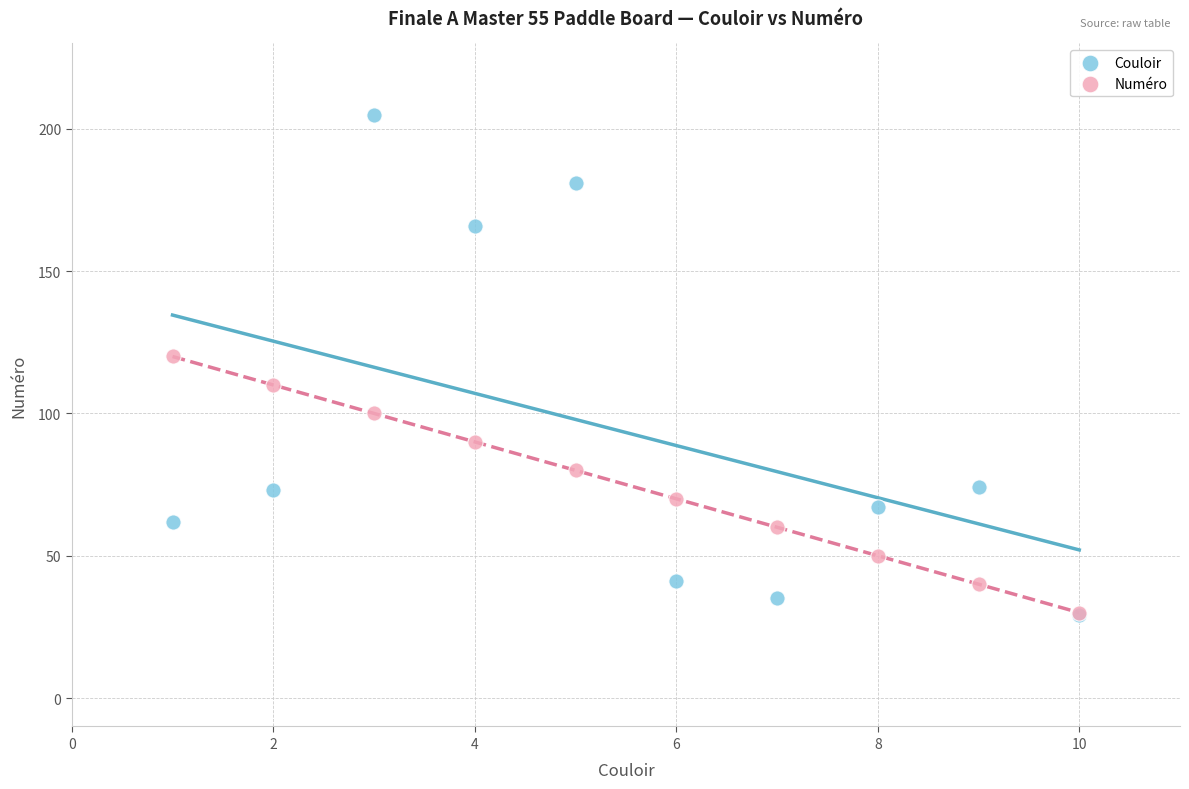

Across all series, what Y value is closest to 117?

120